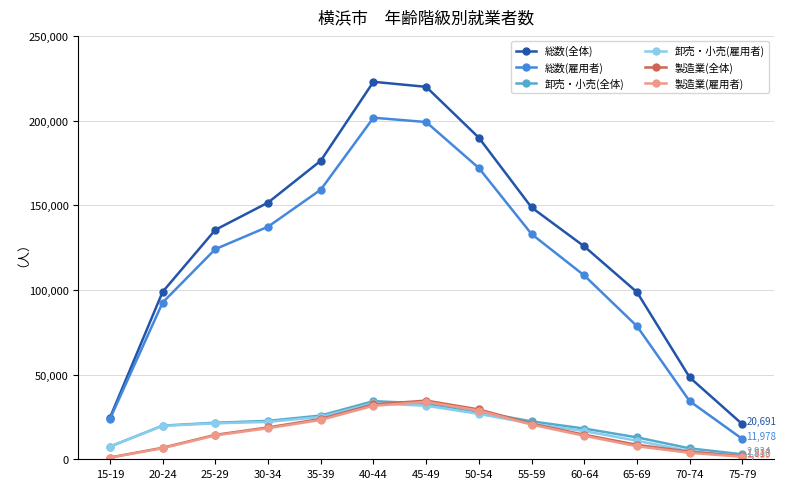

What position from the left is 60-64?

10